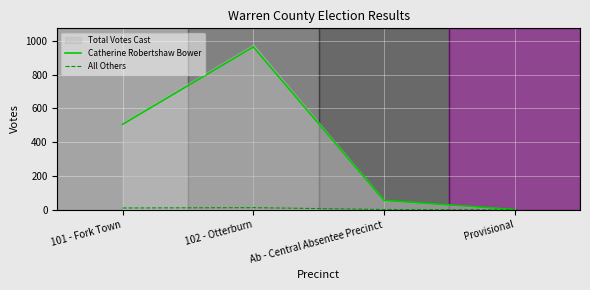

Is it true that Catherine Robertshaw Bower equals 55 at Ab - Central Absentee Precinct?

True